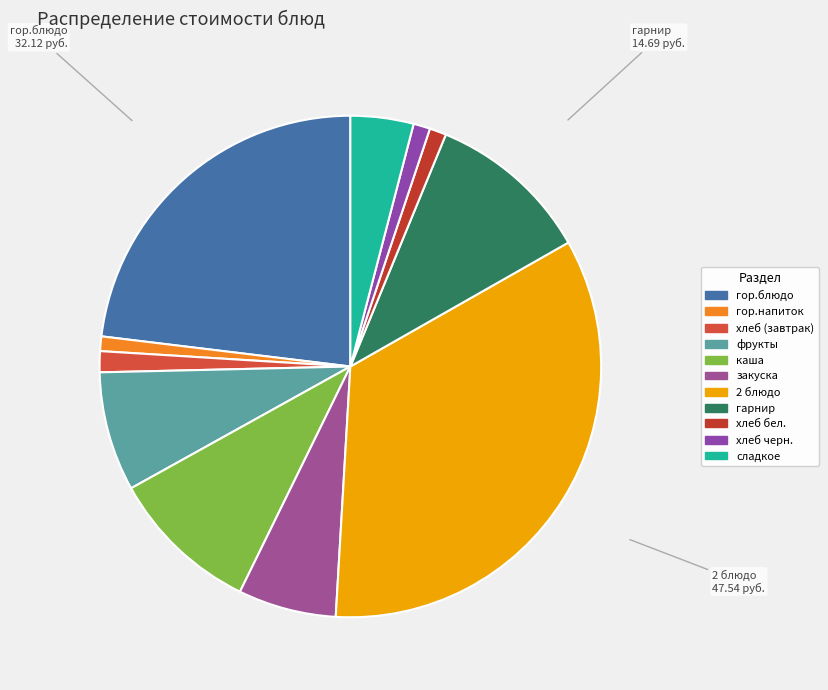

How many slices are in this pie chart?

11